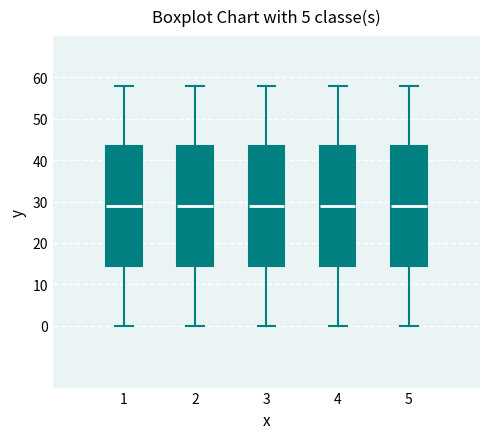

Where does the lower whisker of the box at x = 1 end on the y-axis? The values are not printed on the chart, so give them approximately, as read against the axis.

0